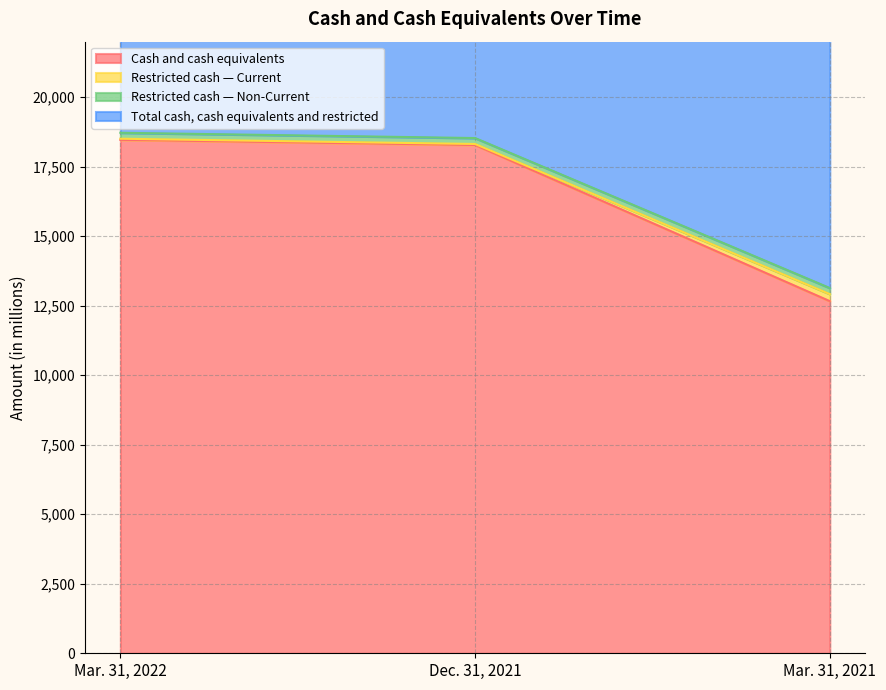

True or false: Cash and cash equivalents has a value of 12666 at Mar. 31, 2021.

True